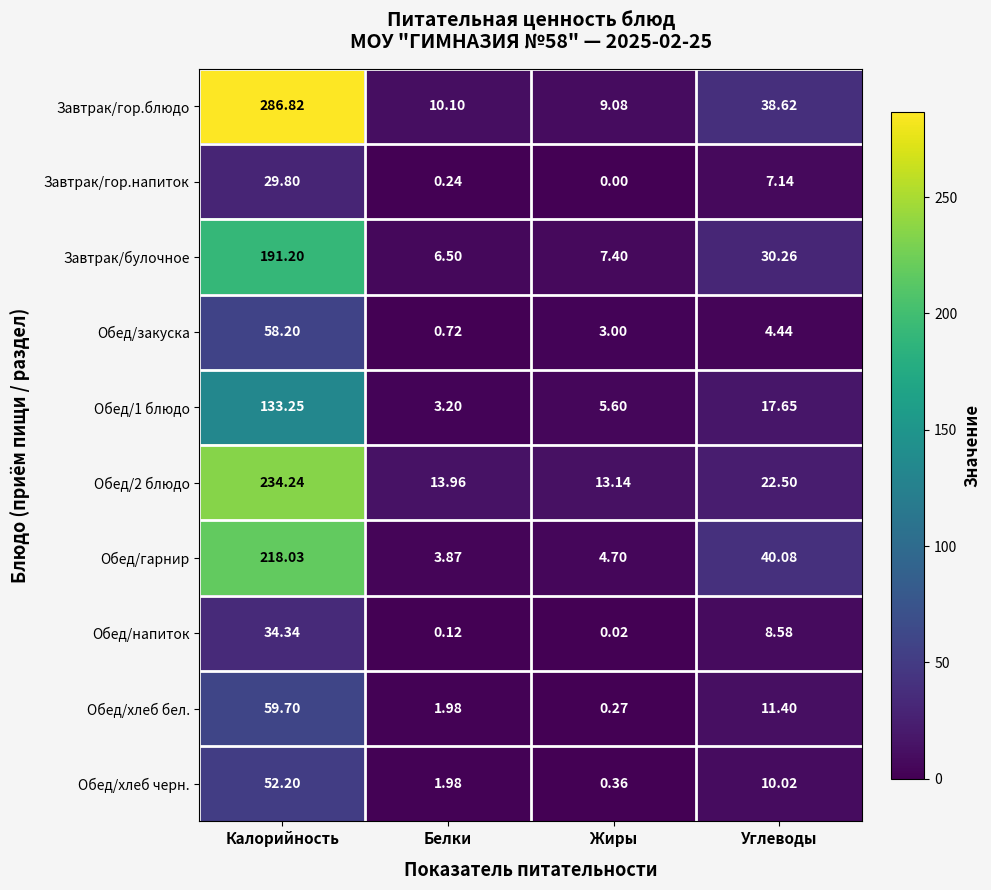

Which series has the widest spread of values?

Завтрак/гор.блюдо